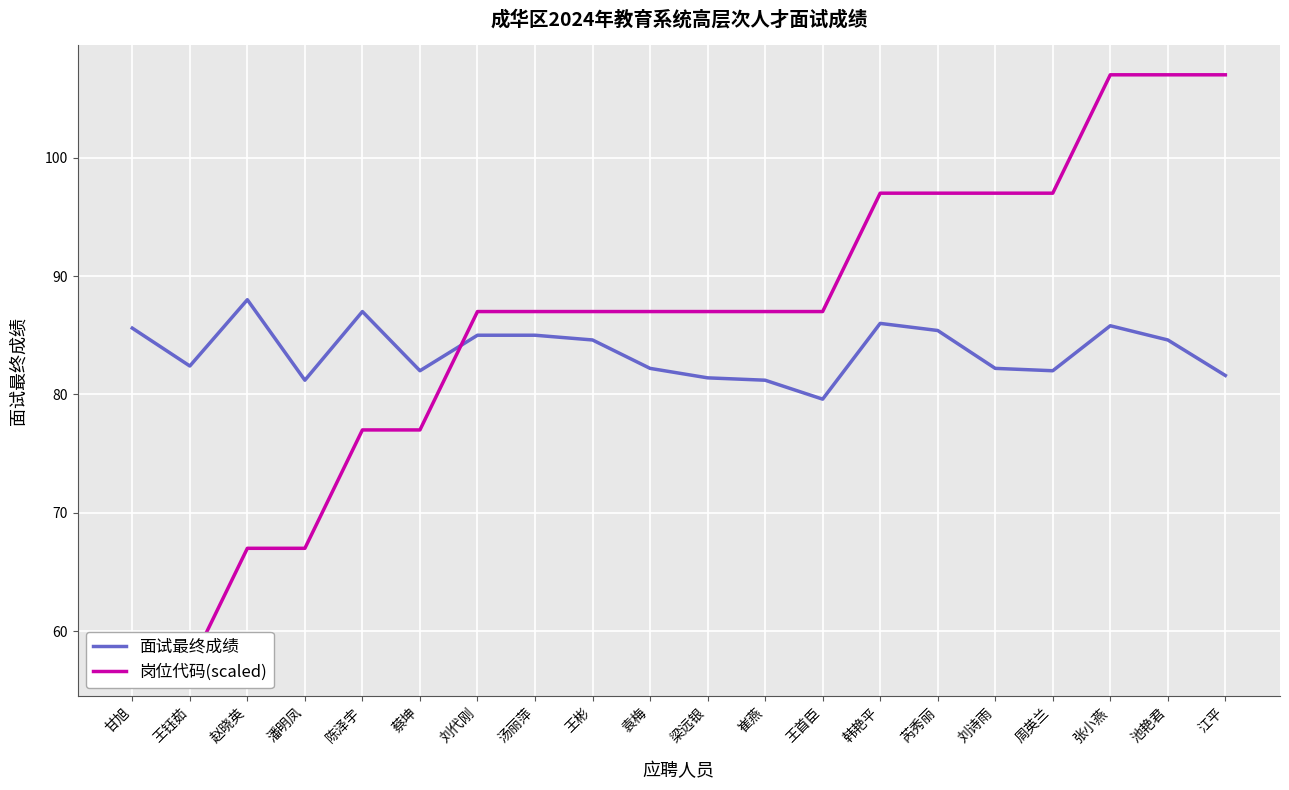

List the labels in order of 岗位代码(scaled) value, largest first.

张小燕, 池艳君, 江平, 韩艳平, 芮秀丽, 刘诗雨, 周英兰, 刘代刚, 汤丽萍, 王彬, 袁梅, 梁远银, 崔燕, 王首臣, 陈泽宇, 蔡坤, 赵晓英, 潘明凤, 甘旭, 王钰茹